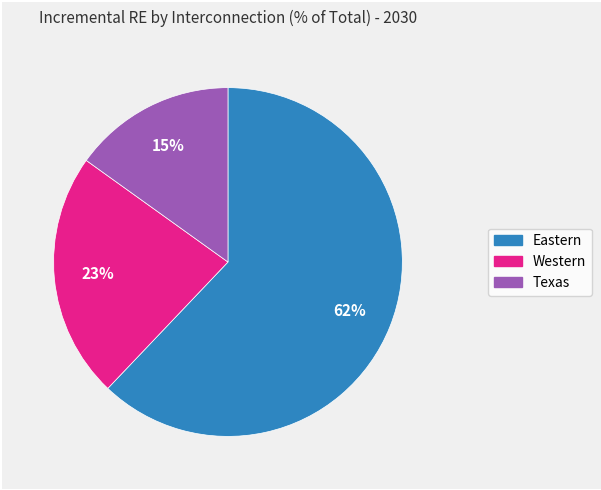

Is Western the majority of the pie?

No